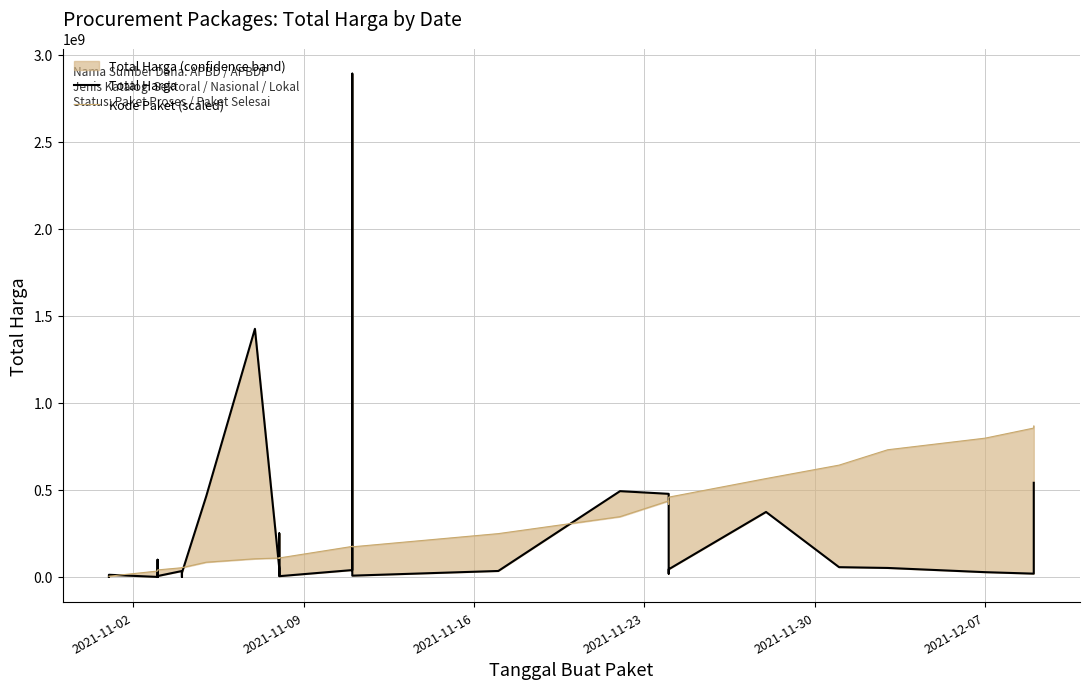

Is the value of Total Harga at 23 greater than the value of Kode Paket (scaled) at 29?

No